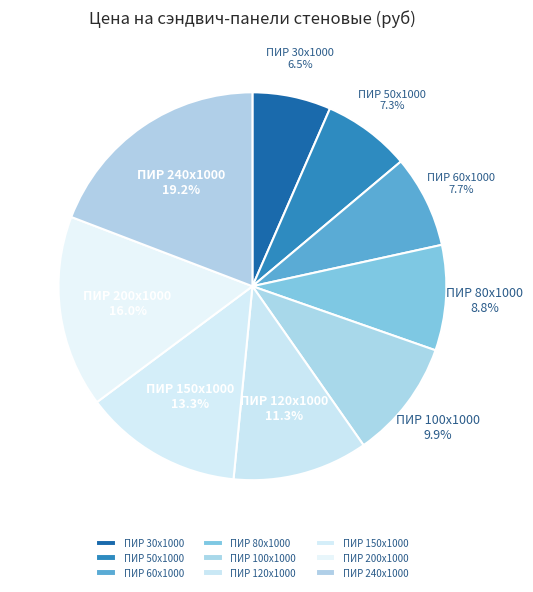

To the nearest percent, what portion does ПИР 50x1000 represent?

7%